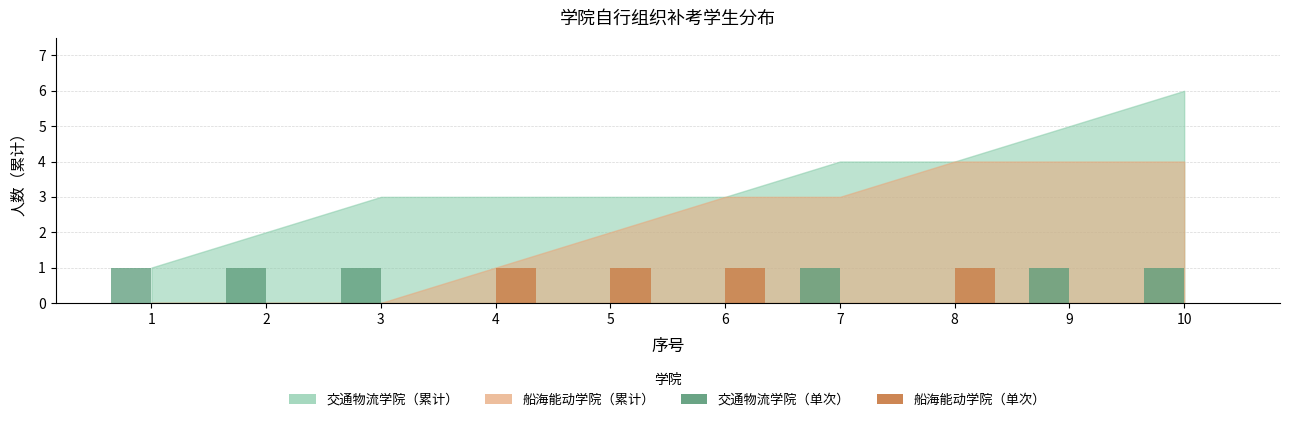

Is it true that 船海能动学院（单次） equals 1 at 10?

False